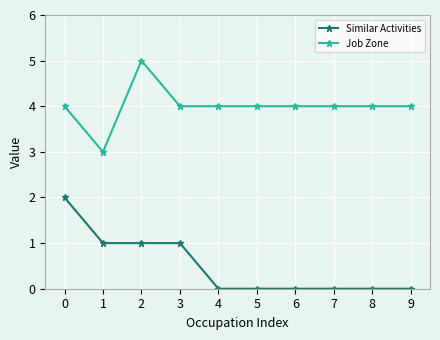

The value of Job Zone at 9 is 3. True or false?

False